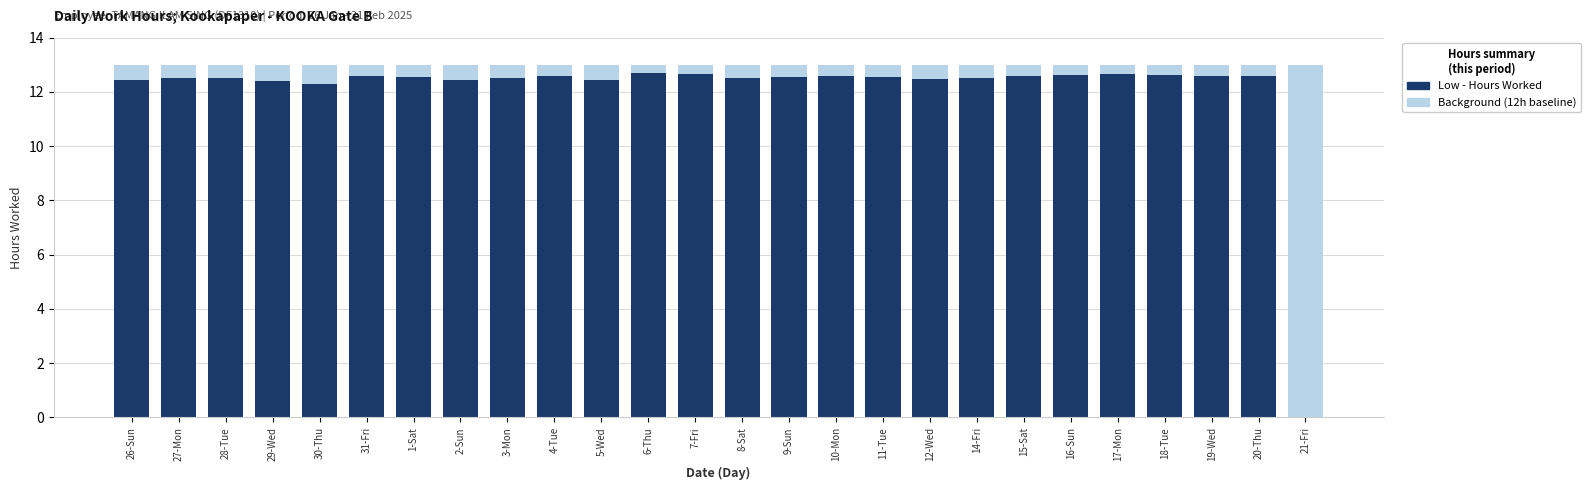

What is the value of the Break Total (background) bar at the 22nd from the left?

13.0